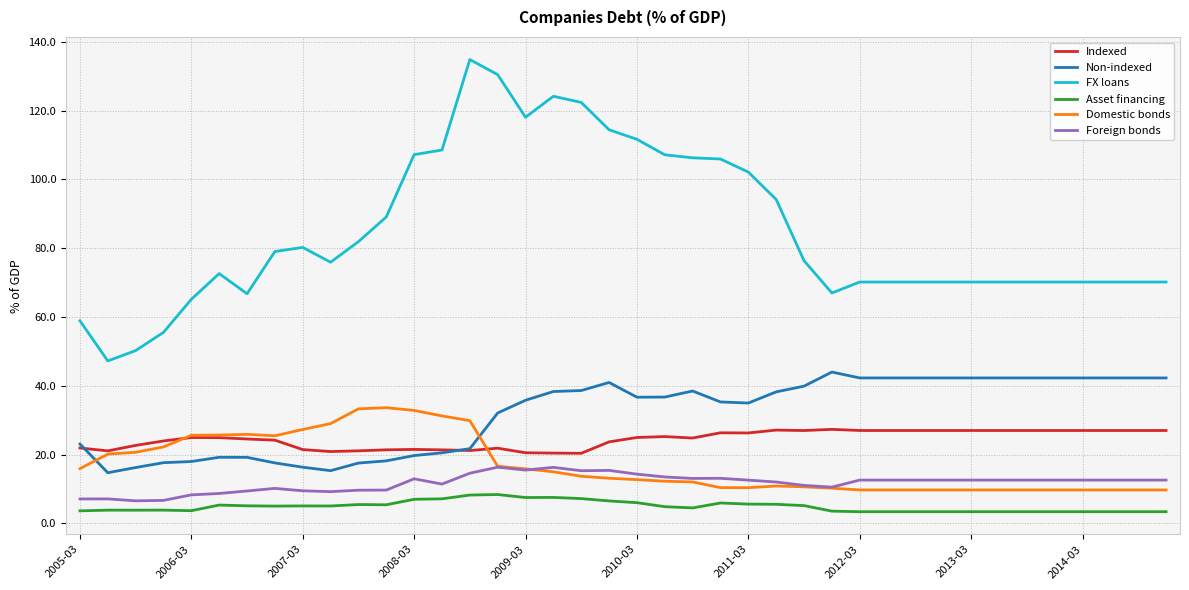

Rank the series by their maximum value, from lowest to highest.

Asset financing, Foreign bonds, Indexed, Domestic bonds, Non-indexed, FX loans